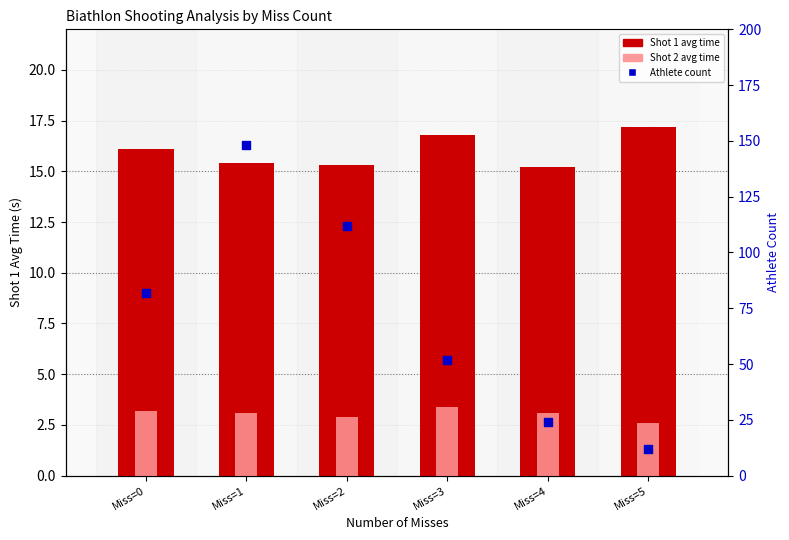

Which series has the largest Y range (max minus min)?

Athlete count